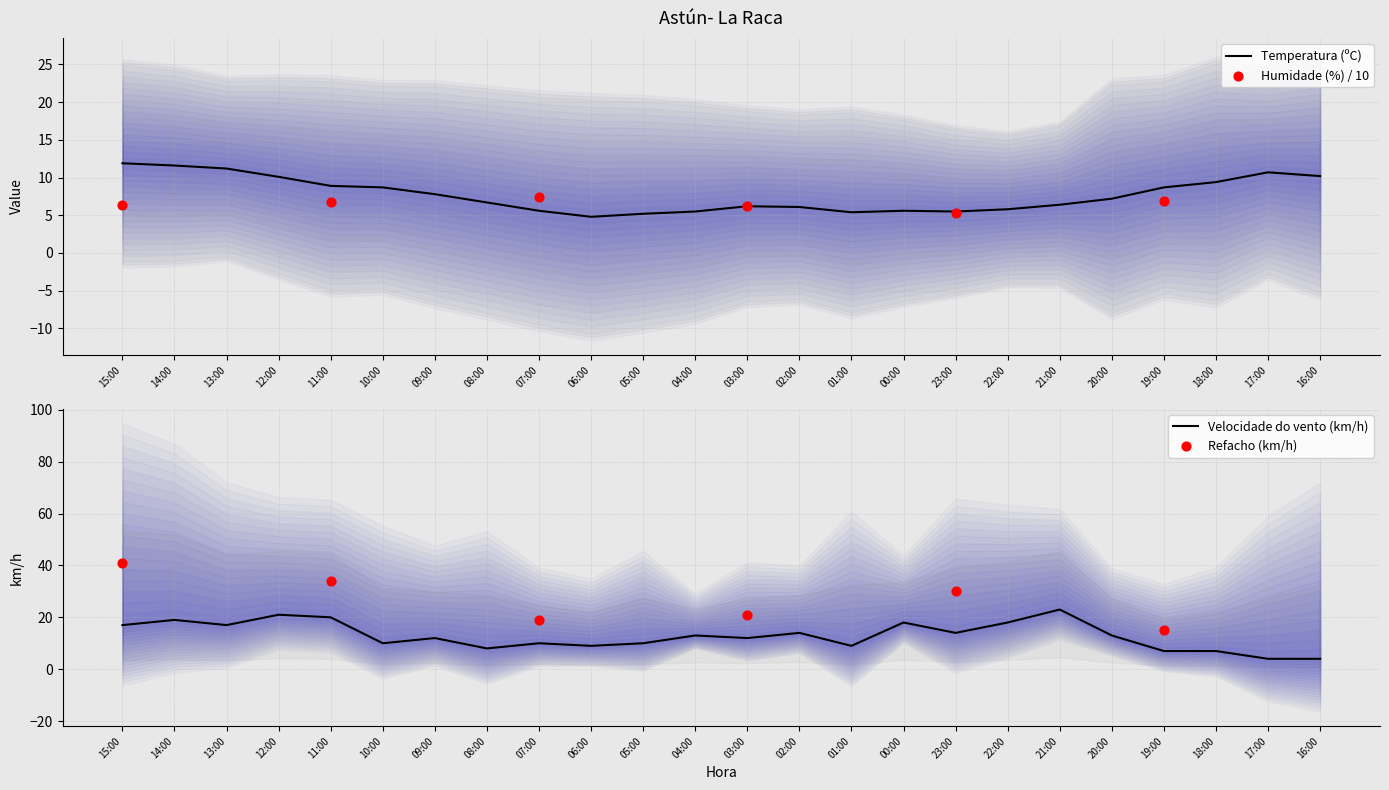

Is the value of Temperatura (ºC) at 07:00 greater than the value of Velocidade do vento (km/h) at 11:00?

No